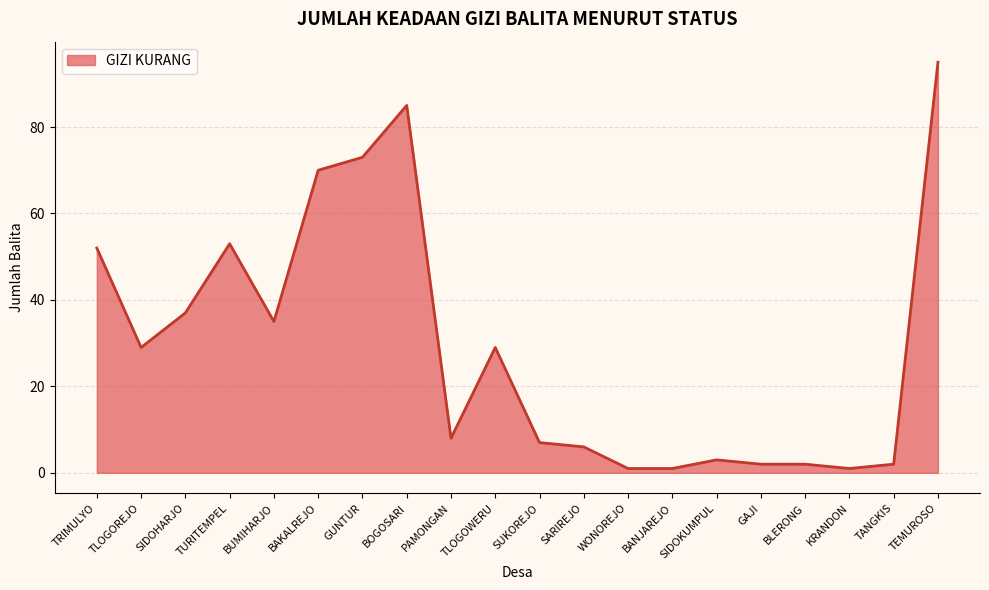

At which label is the value closest to 48?

TRIMULYO